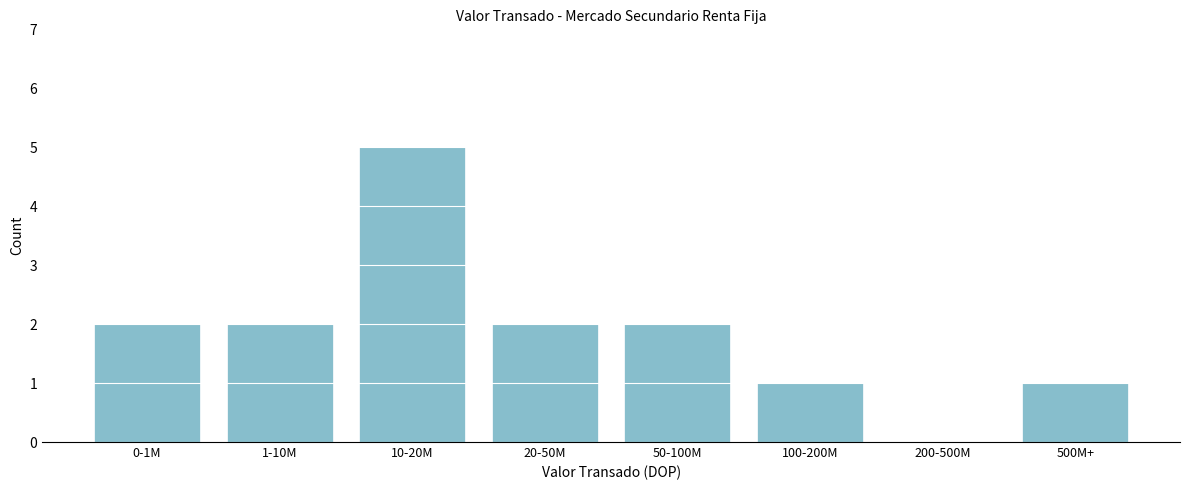

Reading left to right, what are all the values shown in this chart?

0-1M=2	1-10M=2	10-20M=5	20-50M=2	50-100M=2	100-200M=1	200-500M=0	500M+=1